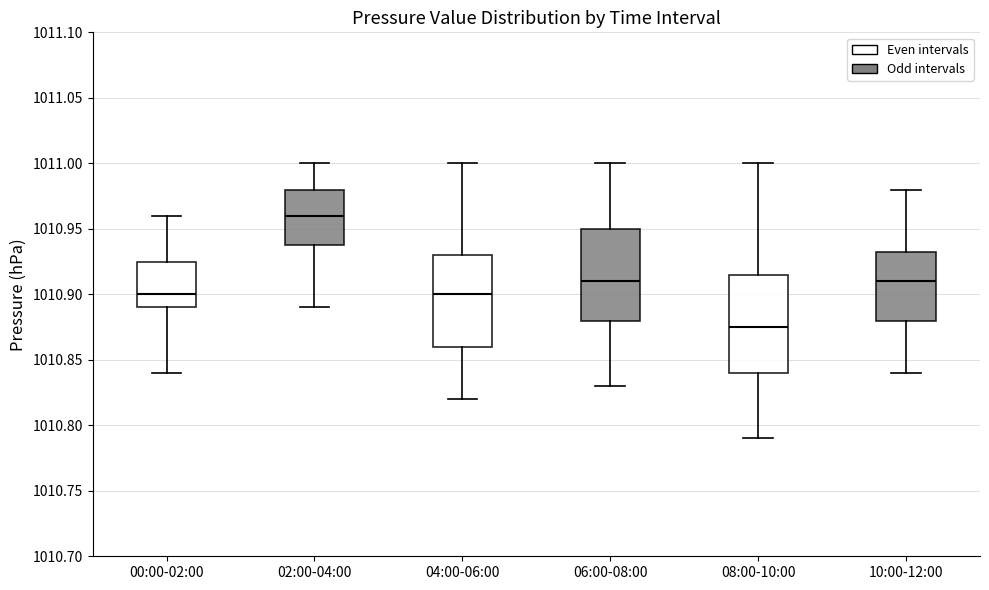

Where is the lower edge of the box for 04:00-06:00 on the y-axis? The values are not printed on the chart, so give them approximately, as read against the axis.

1010.860